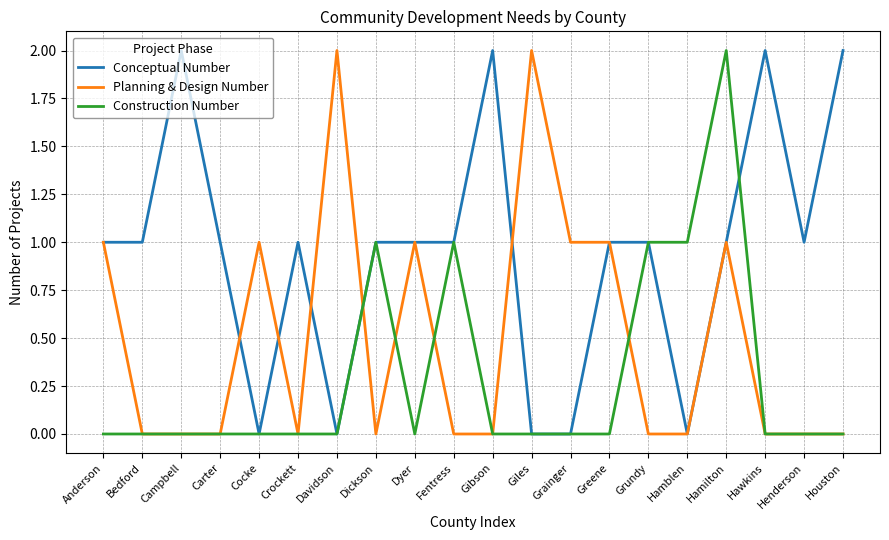

What position from the left is Bedford?

2